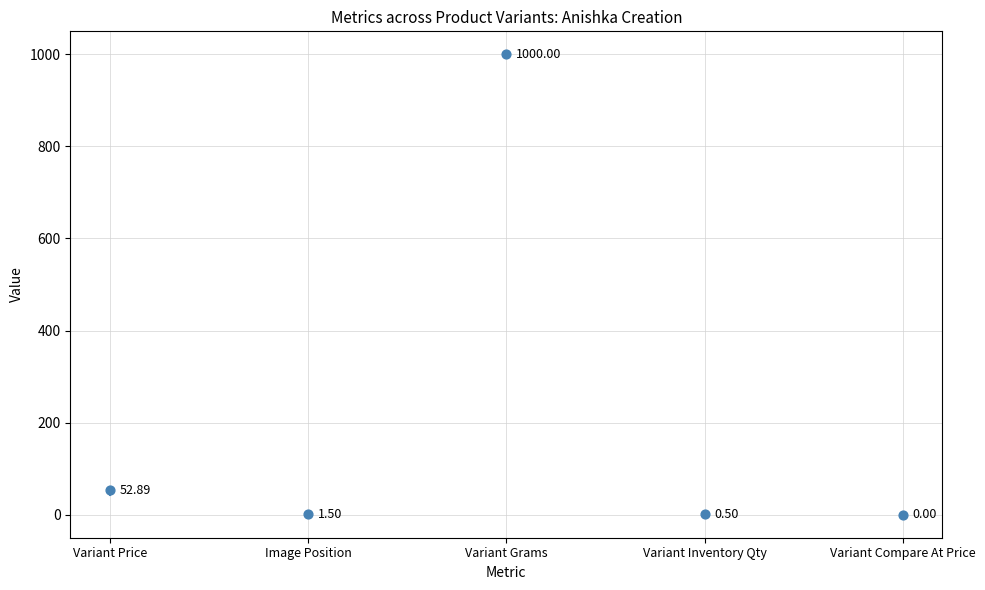

What is the range of Y values (max minus min)?

1000.0